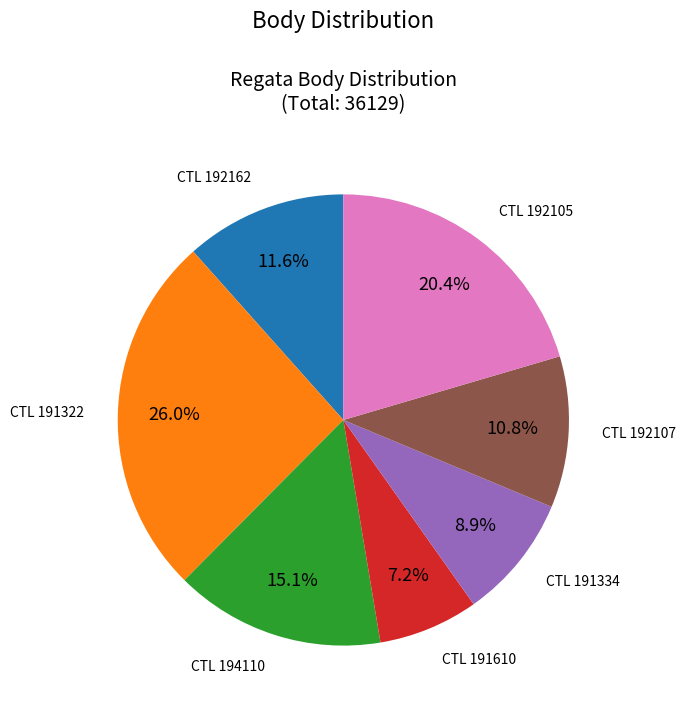

Rank the categories by value from lowest to highest.

CTL 191610, CTL 191334, CTL 192107, CTL 192162, CTL 194110, CTL 192105, CTL 191322